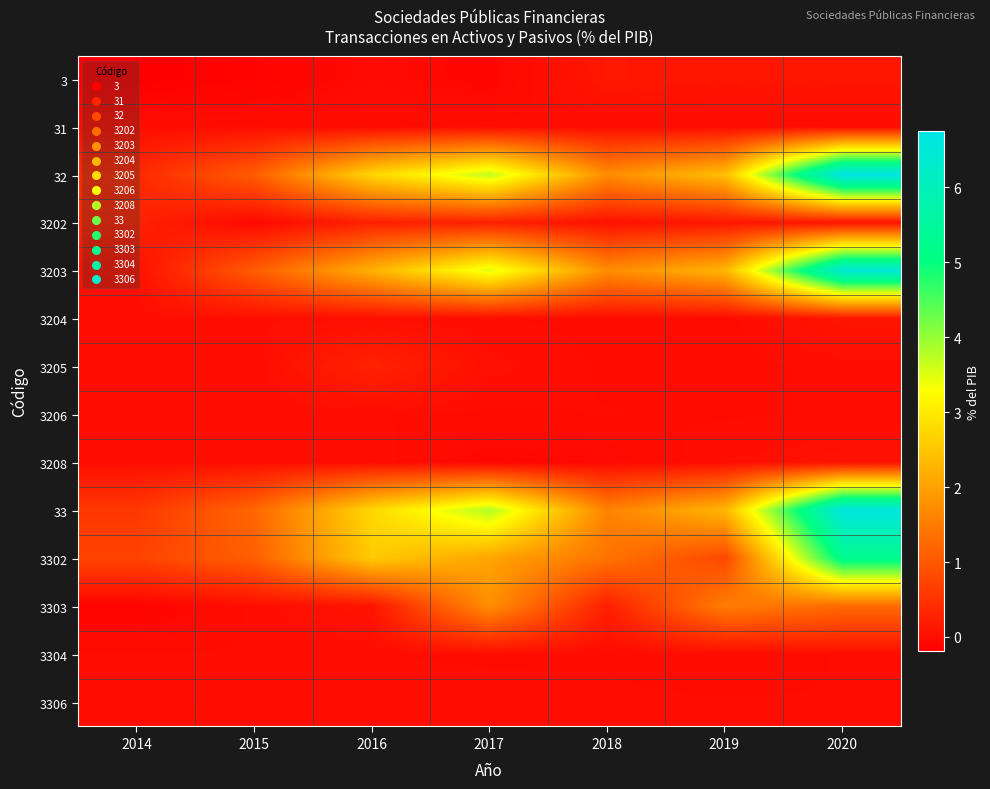

At 2016, list the series in order from smallest to largest.

3, 31, 3304, 3206, 3306, 3208, 3204, 3303, 3202, 3205, 3203, 3302, 32, 33